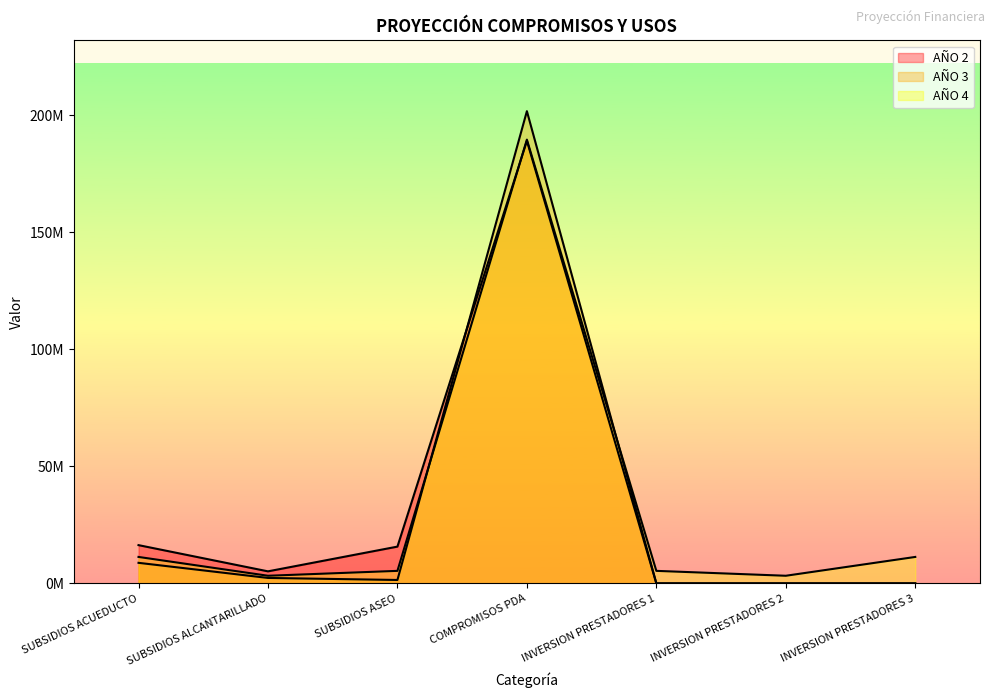

The AÑO 4 series shows 189651636 at COMPROMISOS PDA. True or false?

True